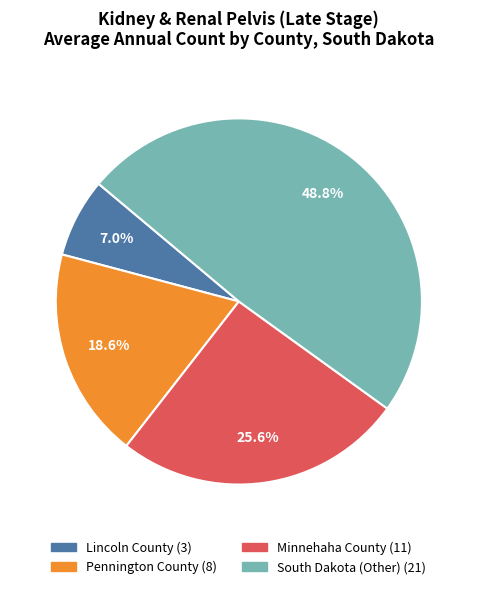

Which slice is the smallest?

Lincoln County